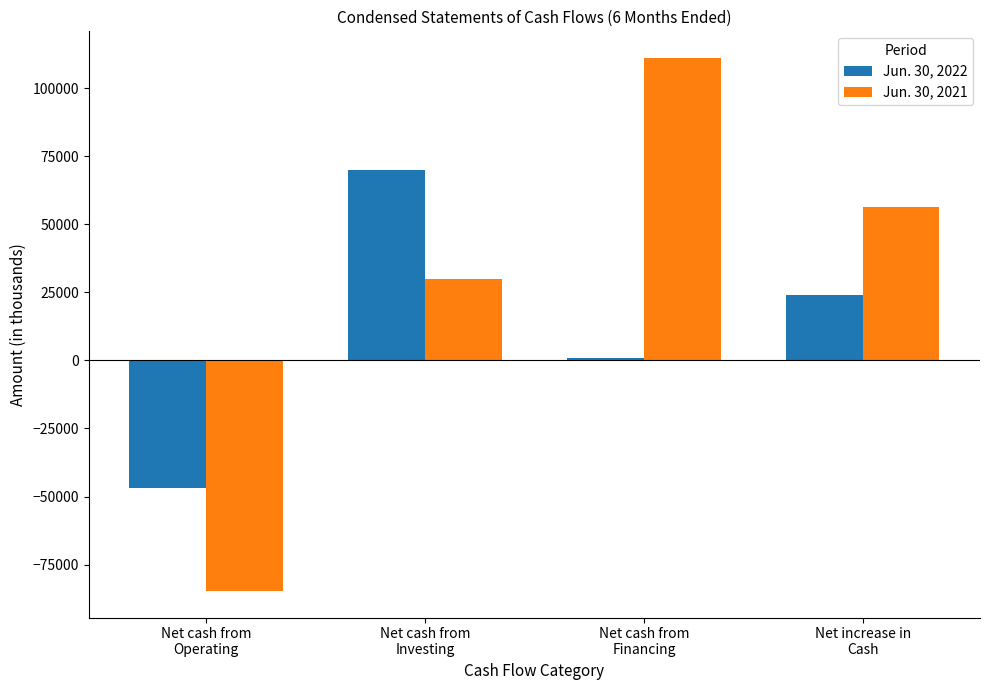

Rank the series by their maximum value, from highest to lowest.

Jun. 30, 2021, Jun. 30, 2022